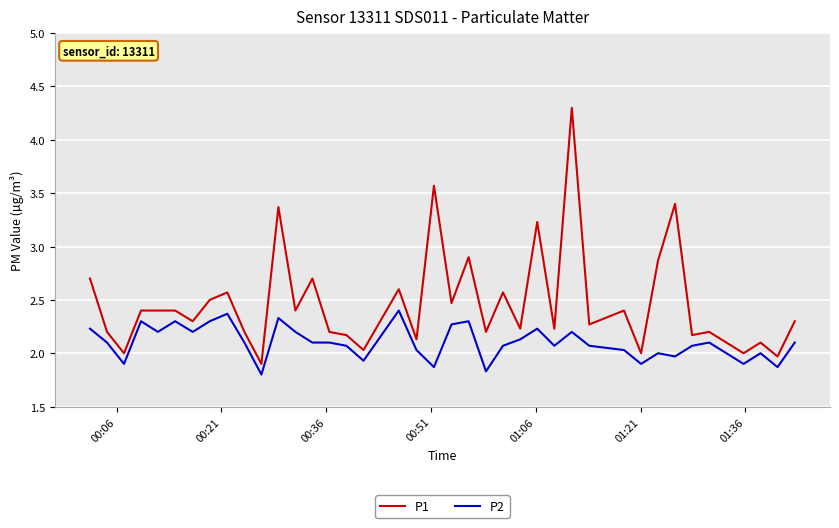

What is the greatest value displayed?

4.3